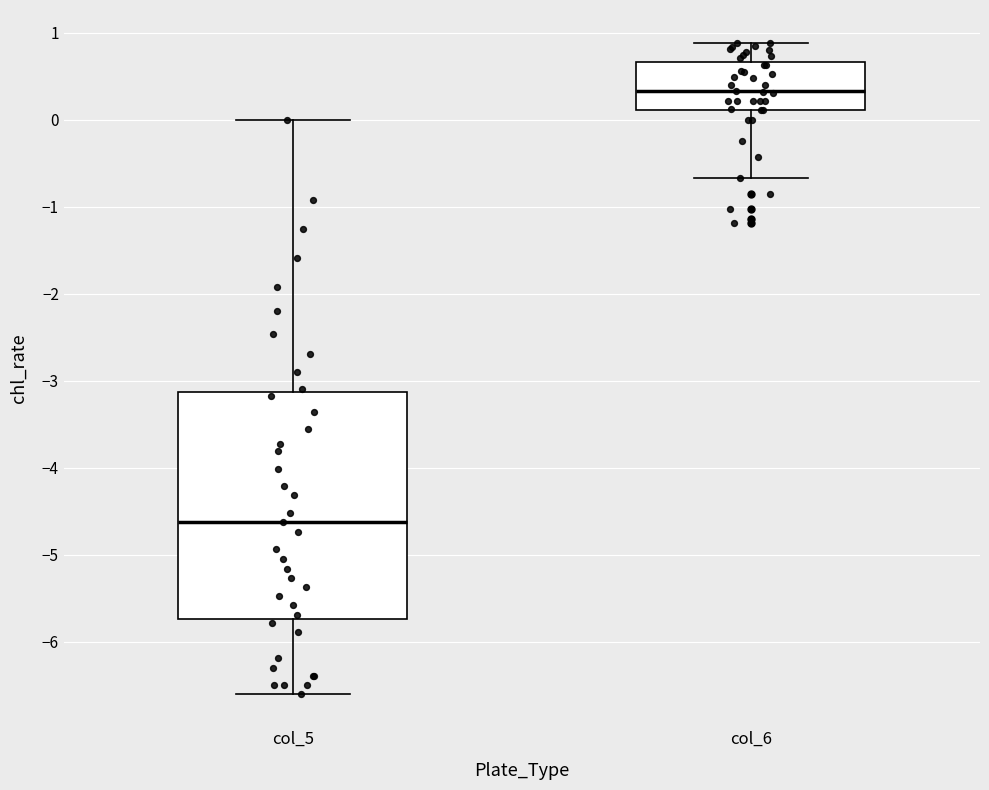

Which box has the lowest median line?

col_5